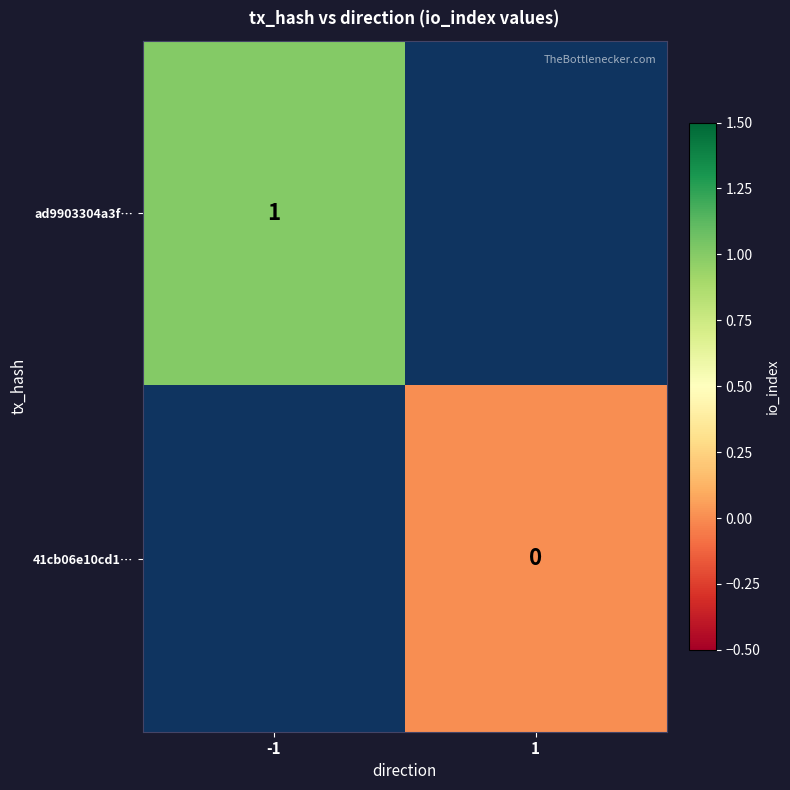

True or false: ad9903304a3f… has a value of 1 at -1.

True